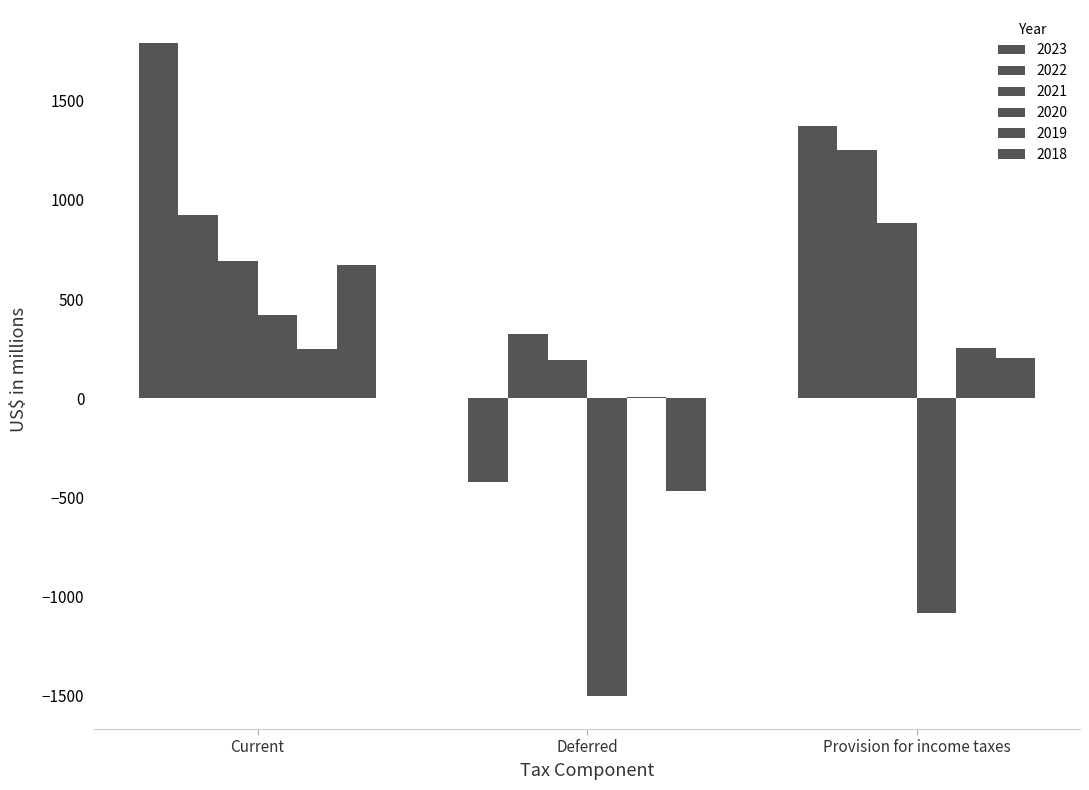

What is the highest value of the 2020 series?

420